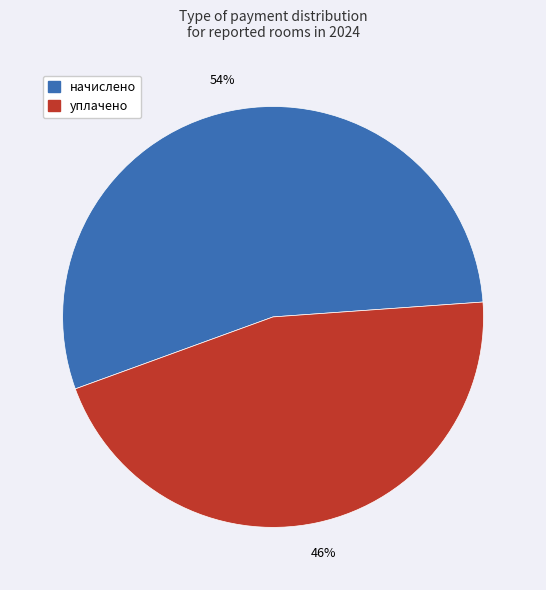

Is it true that уплачено is 46% of the pie?

True